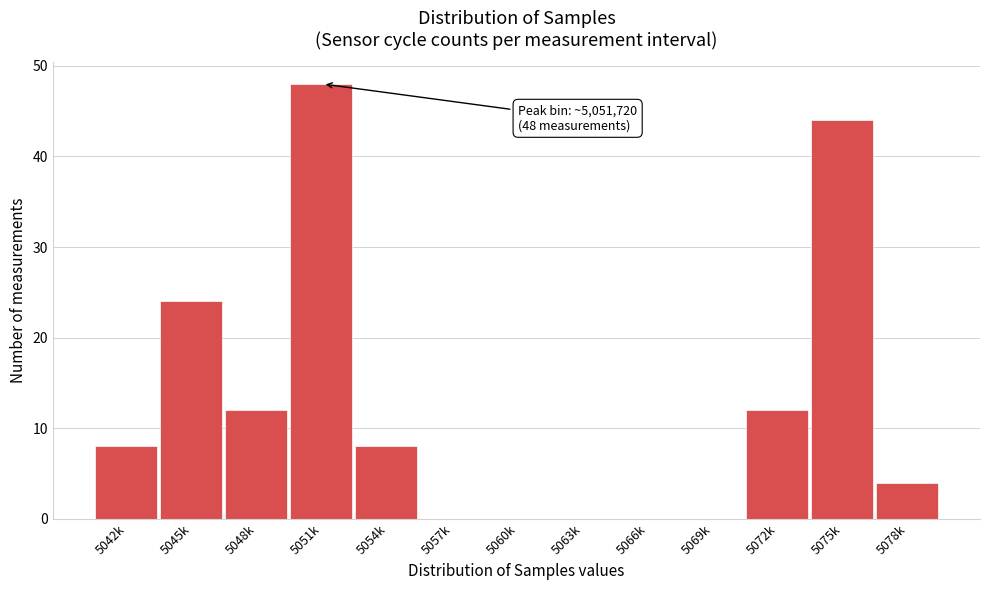

Reading right to left, what are all the values shown in this chart?

5078k=4	5075k=44	5072k=12	5069k=0	5066k=0	5063k=0	5060k=0	5057k=0	5054k=8	5051k=48	5048k=12	5045k=24	5042k=8